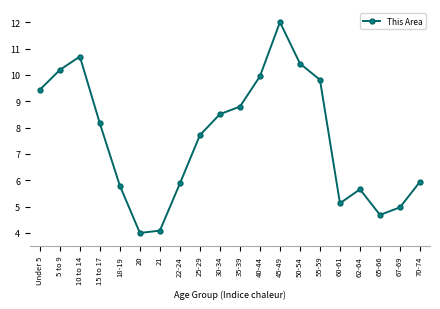

Which has a higher value, 10 to 14 or 21?

10 to 14